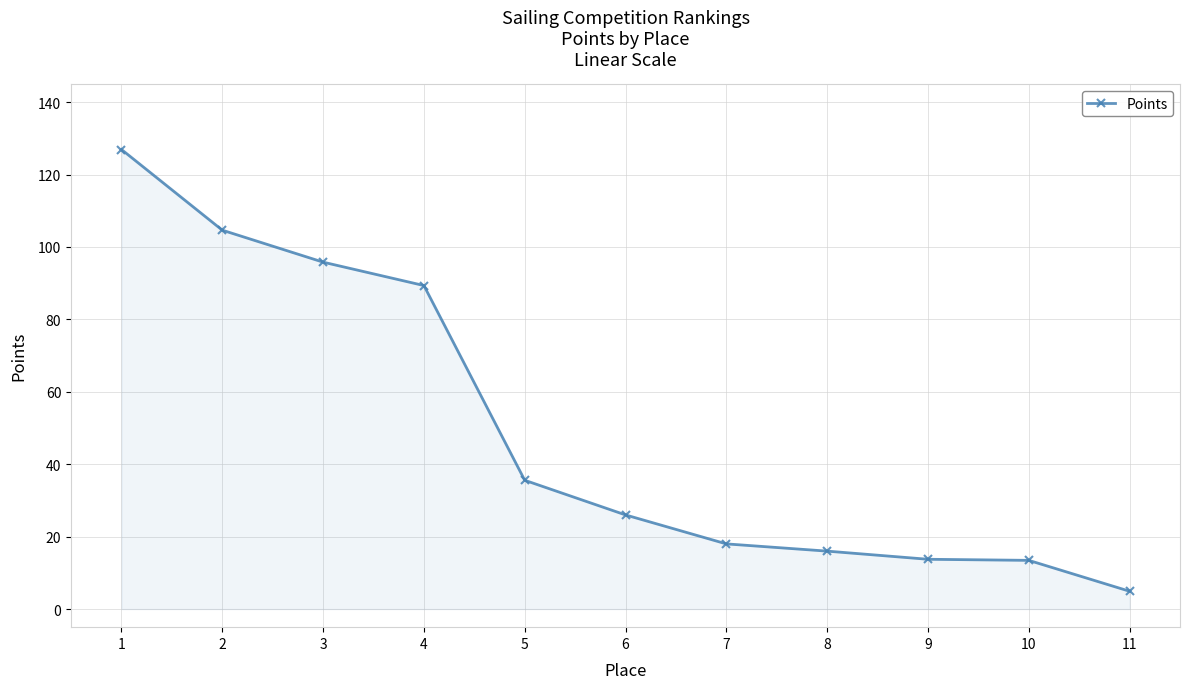

The value at 1 is 86.6. True or false?

False